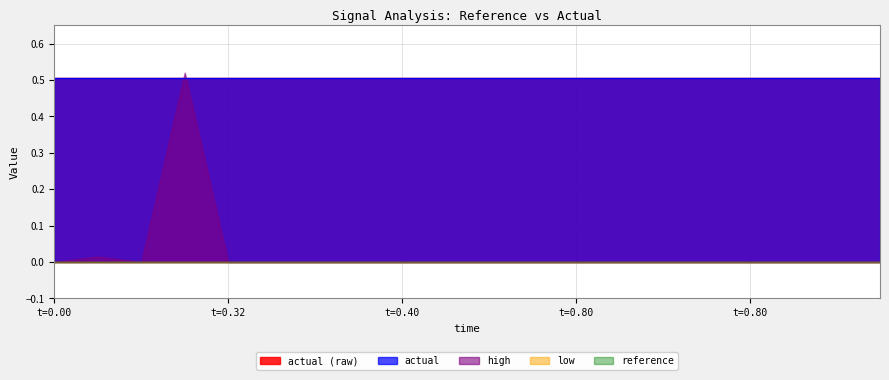

Which series changed the most between 0.8 and 0.72?

reference